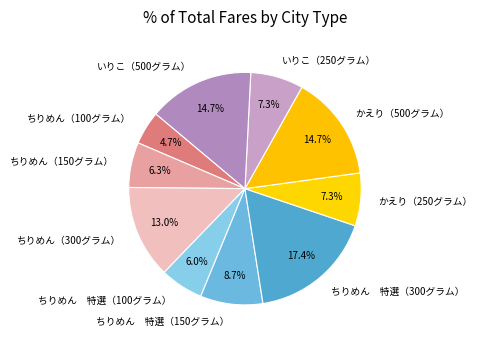

Between いりこ（250グラム） and ちりめん 特選（150グラム）, which is larger?

ちりめん 特選（150グラム）